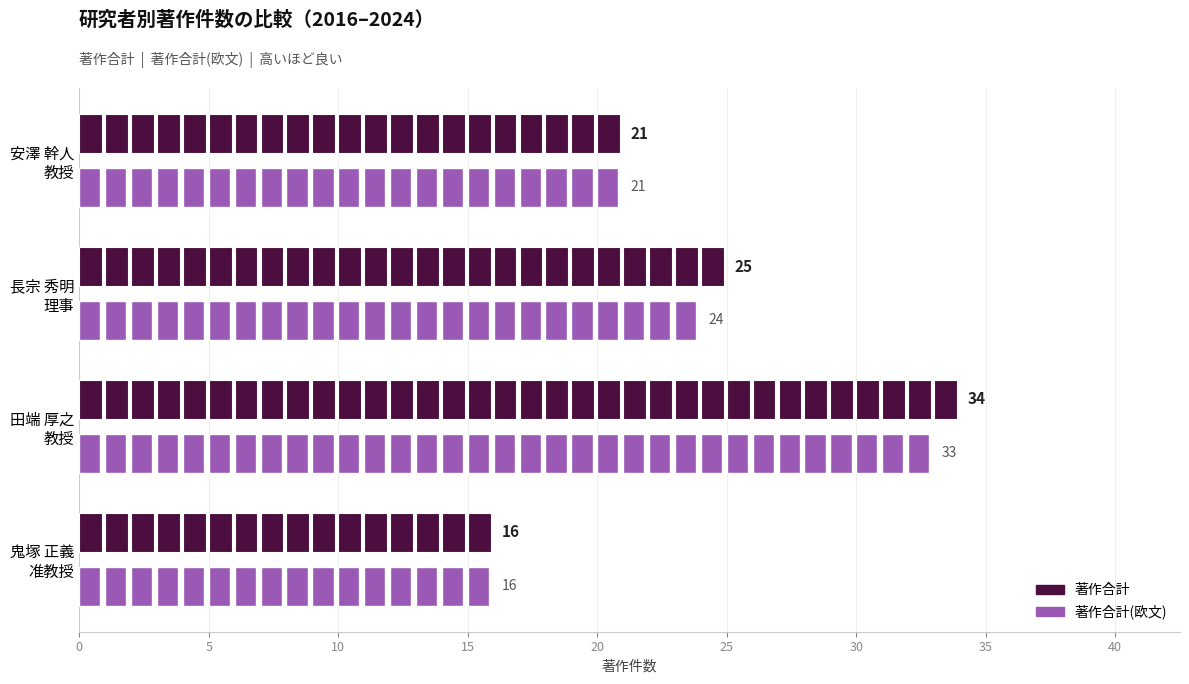

How many values in the 著作合計(欧文) series are below 24?

2